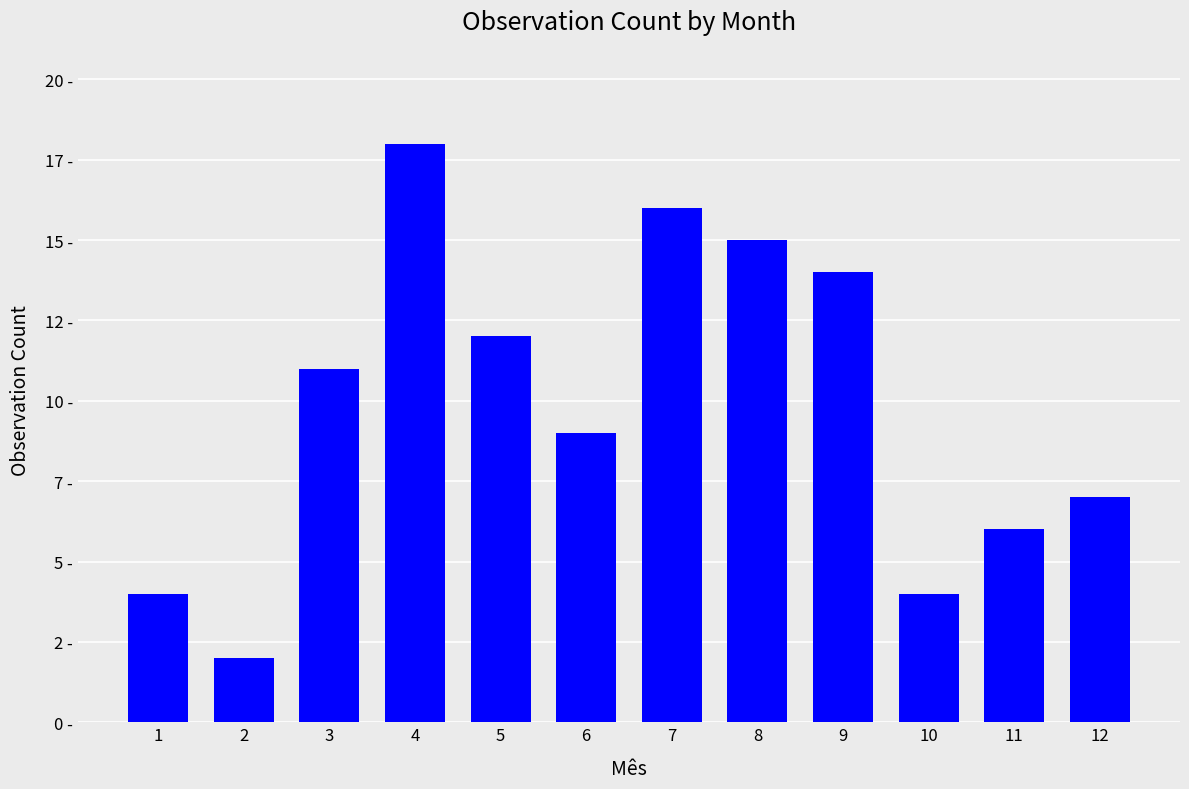

Are the bars horizontal?

No